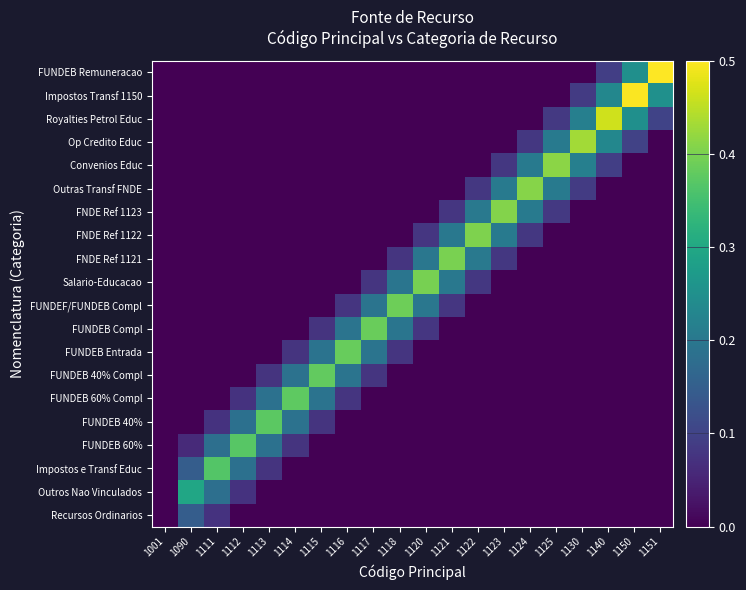

Reading right to left, extract all data points from this chart.

Recursos Ordinarios: 1151=0.0	1150=0.0	1140=0.0	1130=0.0	1125=0.0	1124=0.0	1123=0.0	1122=0.0	1121=0.0	1120=0.0	1118=0.0	1117=0.0	1116=0.0	1115=0.0	1114=0.0	1113=0.0	1112=0.0	1111=0.1	1090=0.1	1001=0.0
Outros Nao Vinculados: 1151=0.0	1150=0.0	1140=0.0	1130=0.0	1125=0.0	1124=0.0	1123=0.0	1122=0.0	1121=0.0	1120=0.0	1118=0.0	1117=0.0	1116=0.0	1115=0.0	1114=0.0	1113=0.0	1112=0.1	1111=0.2	1090=0.3	1001=0.0
Impostos e Transf Educ: 1151=0.0	1150=0.0	1140=0.0	1130=0.0	1125=0.0	1124=0.0	1123=0.0	1122=0.0	1121=0.0	1120=0.0	1118=0.0	1117=0.0	1116=0.0	1115=0.0	1114=0.0	1113=0.1	1112=0.2	1111=0.4	1090=0.1	1001=0.0
FUNDEB 60%: 1151=0.0	1150=0.0	1140=0.0	1130=0.0	1125=0.0	1124=0.0	1123=0.0	1122=0.0	1121=0.0	1120=0.0	1118=0.0	1117=0.0	1116=0.0	1115=0.0	1114=0.1	1113=0.2	1112=0.4	1111=0.2	1090=0.1	1001=0.0
FUNDEB 40%: 1151=0.0	1150=0.0	1140=0.0	1130=0.0	1125=0.0	1124=0.0	1123=0.0	1122=0.0	1121=0.0	1120=0.0	1118=0.0	1117=0.0	1116=0.0	1115=0.1	1114=0.2	1113=0.4	1112=0.2	1111=0.1	1090=0.0	1001=0.0
FUNDEB 60% Compl: 1151=0.0	1150=0.0	1140=0.0	1130=0.0	1125=0.0	1124=0.0	1123=0.0	1122=0.0	1121=0.0	1120=0.0	1118=0.0	1117=0.0	1116=0.1	1115=0.2	1114=0.4	1113=0.2	1112=0.1	1111=0.0	1090=0.0	1001=0.0
FUNDEB 40% Compl: 1151=0.0	1150=0.0	1140=0.0	1130=0.0	1125=0.0	1124=0.0	1123=0.0	1122=0.0	1121=0.0	1120=0.0	1118=0.0	1117=0.1	1116=0.2	1115=0.4	1114=0.2	1113=0.1	1112=0.0	1111=0.0	1090=0.0	1001=0.0
FUNDEB Entrada: 1151=0.0	1150=0.0	1140=0.0	1130=0.0	1125=0.0	1124=0.0	1123=0.0	1122=0.0	1121=0.0	1120=0.0	1118=0.1	1117=0.2	1116=0.4	1115=0.2	1114=0.1	1113=0.0	1112=0.0	1111=0.0	1090=0.0	1001=0.0
FUNDEB Compl: 1151=0.0	1150=0.0	1140=0.0	1130=0.0	1125=0.0	1124=0.0	1123=0.0	1122=0.0	1121=0.0	1120=0.1	1118=0.2	1117=0.4	1116=0.2	1115=0.1	1114=0.0	1113=0.0	1112=0.0	1111=0.0	1090=0.0	1001=0.0
FUNDEF/FUNDEB Compl: 1151=0.0	1150=0.0	1140=0.0	1130=0.0	1125=0.0	1124=0.0	1123=0.0	1122=0.0	1121=0.1	1120=0.2	1118=0.4	1117=0.2	1116=0.1	1115=0.0	1114=0.0	1113=0.0	1112=0.0	1111=0.0	1090=0.0	1001=0.0
Salario-Educacao: 1151=0.0	1150=0.0	1140=0.0	1130=0.0	1125=0.0	1124=0.0	1123=0.0	1122=0.1	1121=0.2	1120=0.4	1118=0.2	1117=0.1	1116=0.0	1115=0.0	1114=0.0	1113=0.0	1112=0.0	1111=0.0	1090=0.0	1001=0.0
FNDE Ref 1121: 1151=0.0	1150=0.0	1140=0.0	1130=0.0	1125=0.0	1124=0.0	1123=0.1	1122=0.2	1121=0.4	1120=0.2	1118=0.1	1117=0.0	1116=0.0	1115=0.0	1114=0.0	1113=0.0	1112=0.0	1111=0.0	1090=0.0	1001=0.0
FNDE Ref 1122: 1151=0.0	1150=0.0	1140=0.0	1130=0.0	1125=0.0	1124=0.1	1123=0.2	1122=0.4	1121=0.2	1120=0.1	1118=0.0	1117=0.0	1116=0.0	1115=0.0	1114=0.0	1113=0.0	1112=0.0	1111=0.0	1090=0.0	1001=0.0
FNDE Ref 1123: 1151=0.0	1150=0.0	1140=0.0	1130=0.0	1125=0.1	1124=0.2	1123=0.4	1122=0.2	1121=0.1	1120=0.0	1118=0.0	1117=0.0	1116=0.0	1115=0.0	1114=0.0	1113=0.0	1112=0.0	1111=0.0	1090=0.0	1001=0.0
Outras Transf FNDE: 1151=0.0	1150=0.0	1140=0.0	1130=0.1	1125=0.2	1124=0.4	1123=0.2	1122=0.1	1121=0.0	1120=0.0	1118=0.0	1117=0.0	1116=0.0	1115=0.0	1114=0.0	1113=0.0	1112=0.0	1111=0.0	1090=0.0	1001=0.0
Convenios Educ: 1151=0.0	1150=0.0	1140=0.1	1130=0.2	1125=0.4	1124=0.2	1123=0.1	1122=0.0	1121=0.0	1120=0.0	1118=0.0	1117=0.0	1116=0.0	1115=0.0	1114=0.0	1113=0.0	1112=0.0	1111=0.0	1090=0.0	1001=0.0
Op Credito Educ: 1151=0.0	1150=0.1	1140=0.2	1130=0.4	1125=0.2	1124=0.1	1123=0.0	1122=0.0	1121=0.0	1120=0.0	1118=0.0	1117=0.0	1116=0.0	1115=0.0	1114=0.0	1113=0.0	1112=0.0	1111=0.0	1090=0.0	1001=0.0
Royalties Petrol Educ: 1151=0.1	1150=0.2	1140=0.5	1130=0.2	1125=0.1	1124=0.0	1123=0.0	1122=0.0	1121=0.0	1120=0.0	1118=0.0	1117=0.0	1116=0.0	1115=0.0	1114=0.0	1113=0.0	1112=0.0	1111=0.0	1090=0.0	1001=0.0
Impostos Transf 1150: 1151=0.2	1150=0.5	1140=0.2	1130=0.1	1125=0.0	1124=0.0	1123=0.0	1122=0.0	1121=0.0	1120=0.0	1118=0.0	1117=0.0	1116=0.0	1115=0.0	1114=0.0	1113=0.0	1112=0.0	1111=0.0	1090=0.0	1001=0.0
FUNDEB Remuneracao: 1151=0.5	1150=0.2	1140=0.1	1130=0.0	1125=0.0	1124=0.0	1123=0.0	1122=0.0	1121=0.0	1120=0.0	1118=0.0	1117=0.0	1116=0.0	1115=0.0	1114=0.0	1113=0.0	1112=0.0	1111=0.0	1090=0.0	1001=0.0